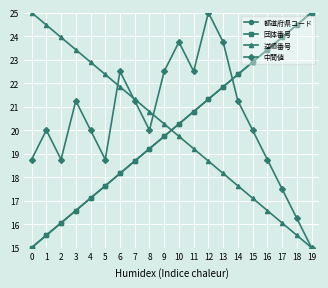

At which category is the sum across all series the highest?

12